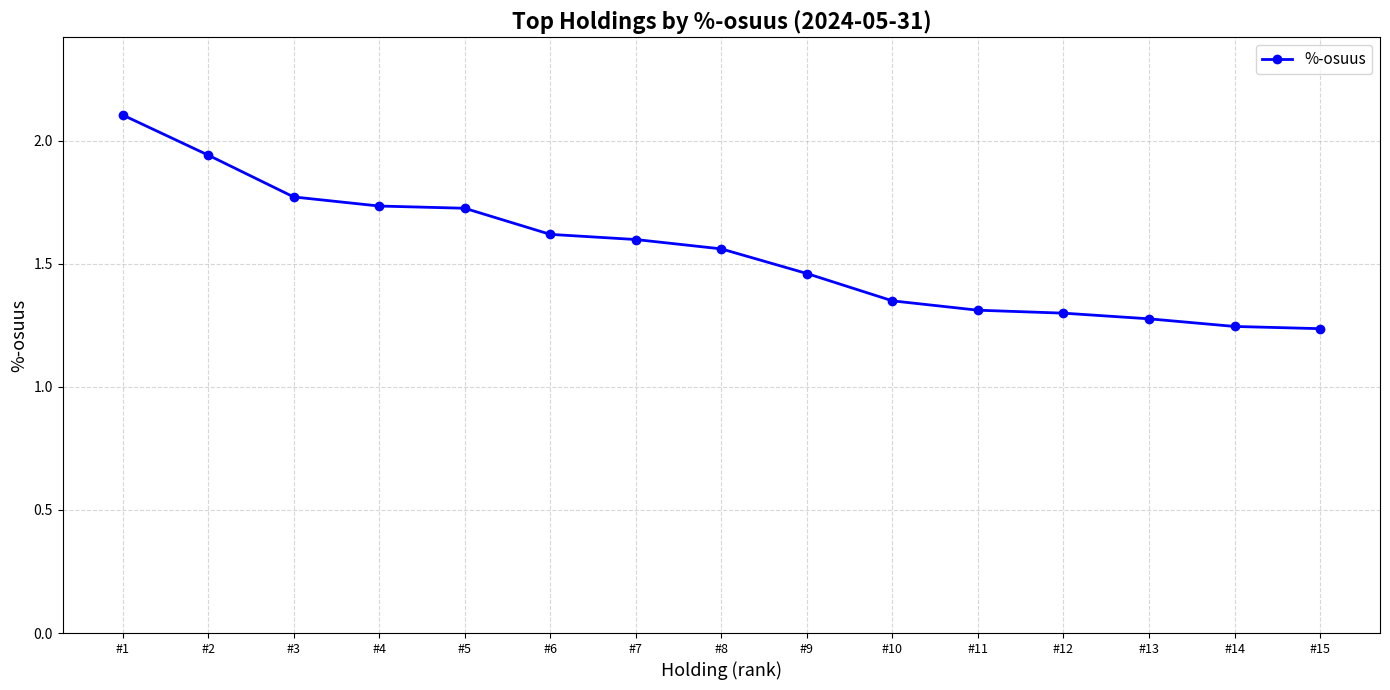

Which category has the highest value across all series?

#1